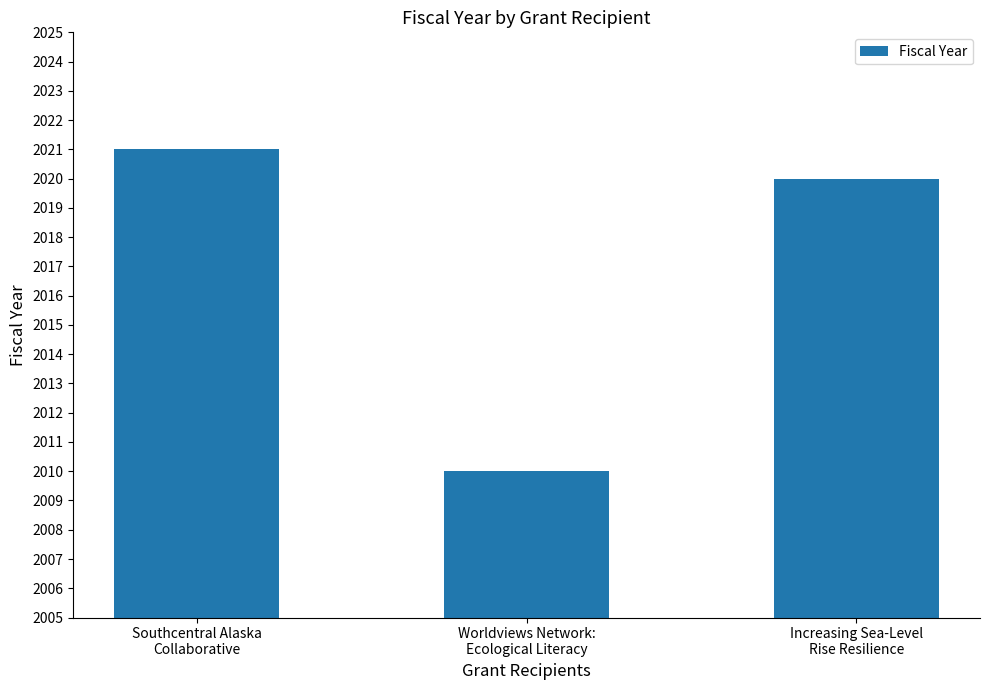

What is the sum of all values?

6051